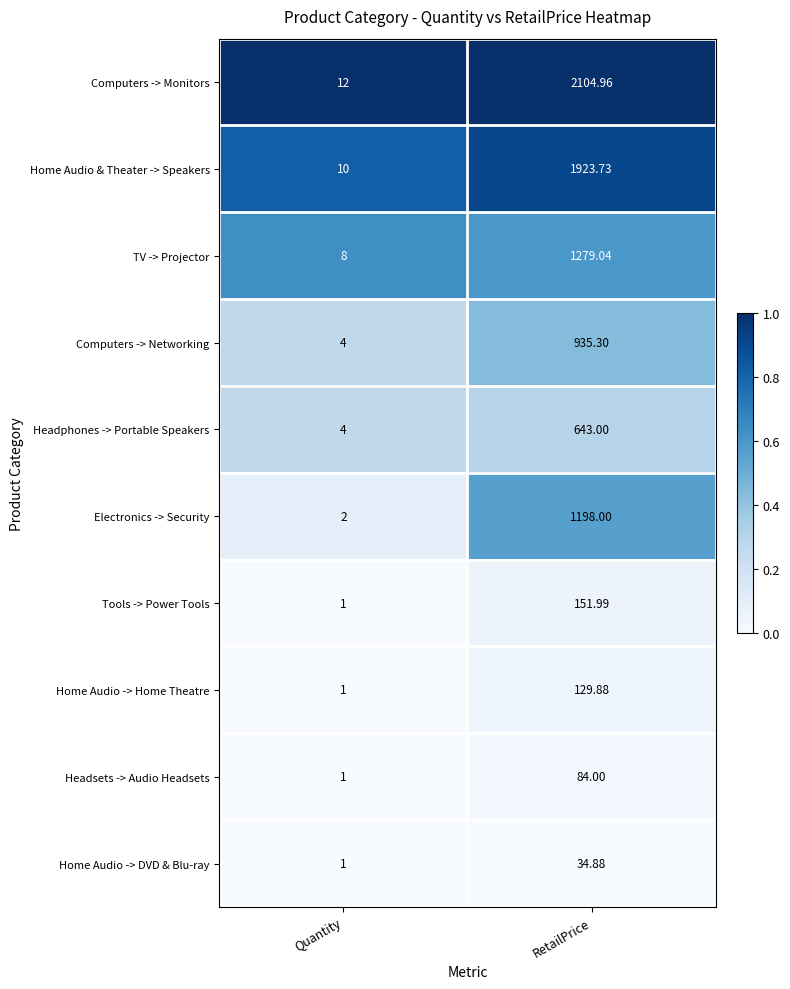

Which category has the highest value in the Home Audio -> DVD & Blu-ray series?

RetailPrice